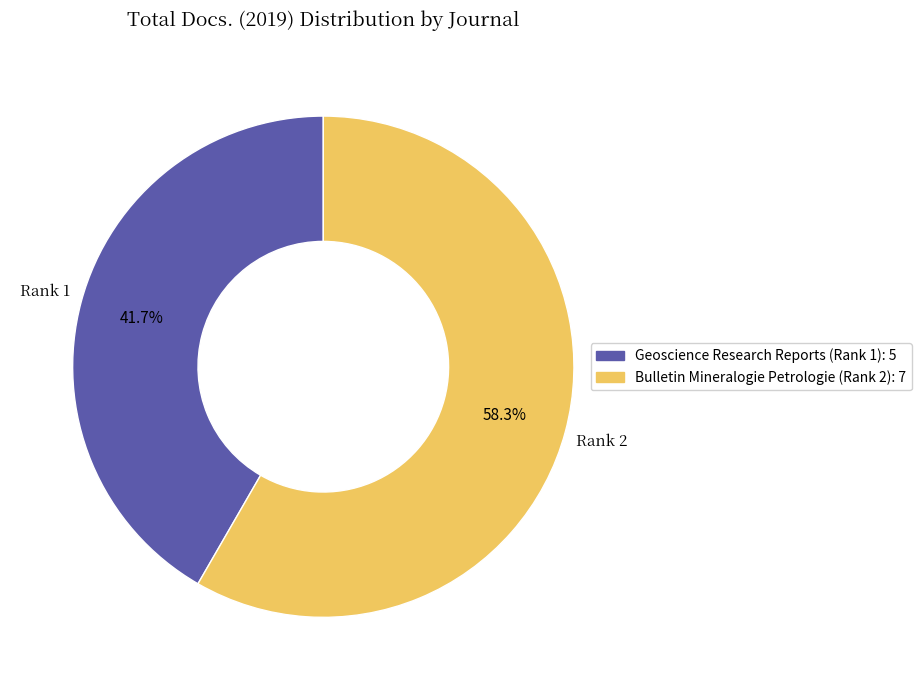

To the nearest percent, what is the combined percentage of Geoscience Research Reports (Rank 1) and Bulletin Mineralogie Petrologie (Rank 2)?

100%